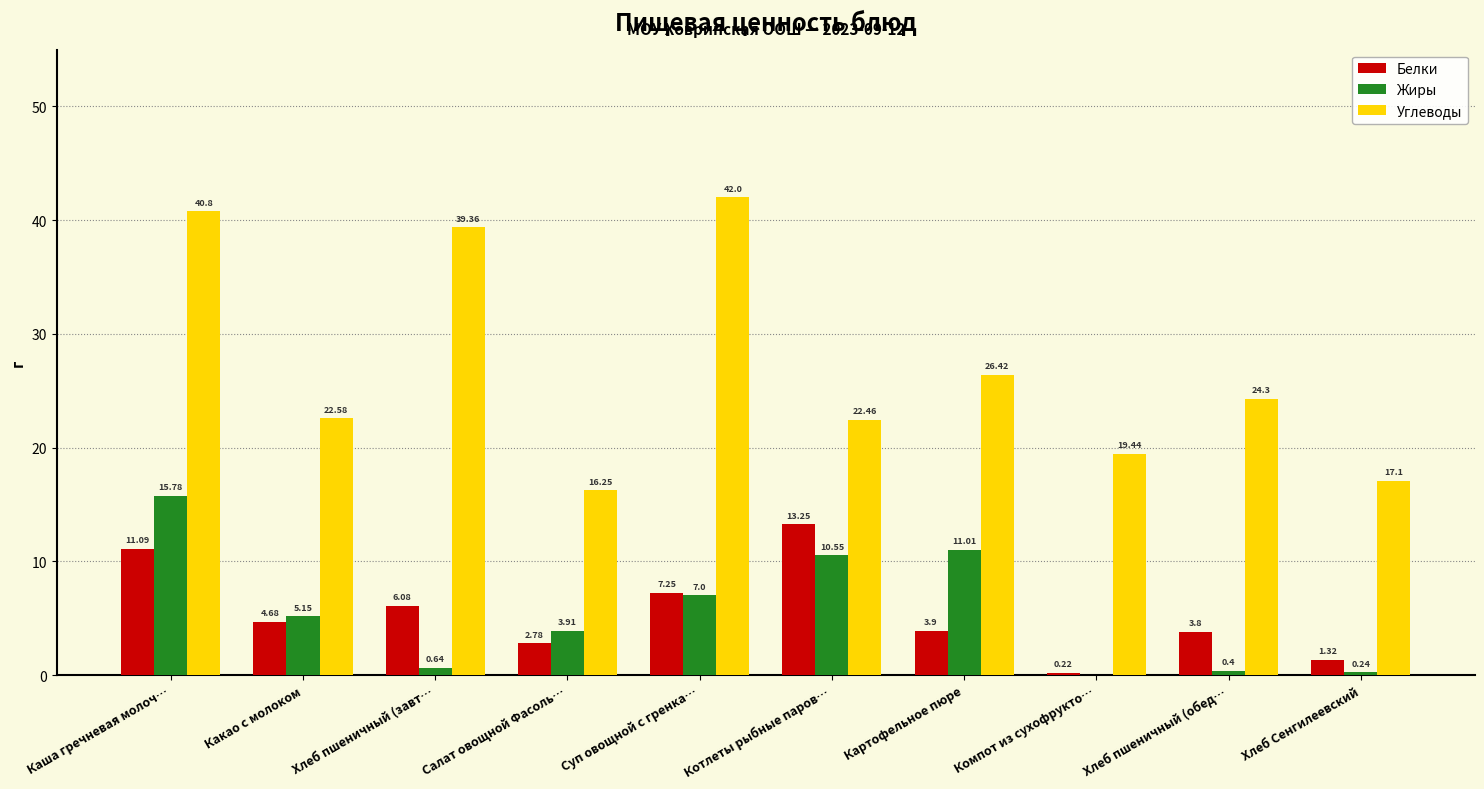

Are the bars grouped side by side (vs. stacked)?

Yes